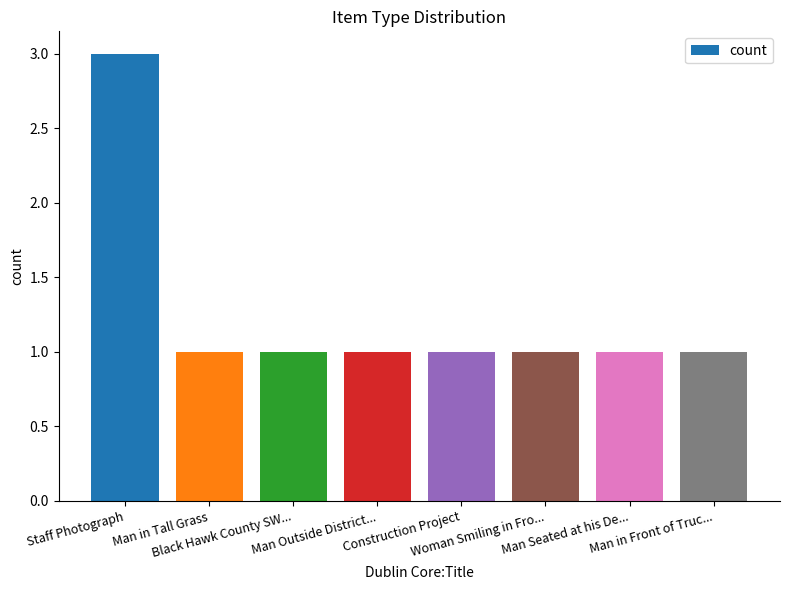

What is the sum of all values?

10